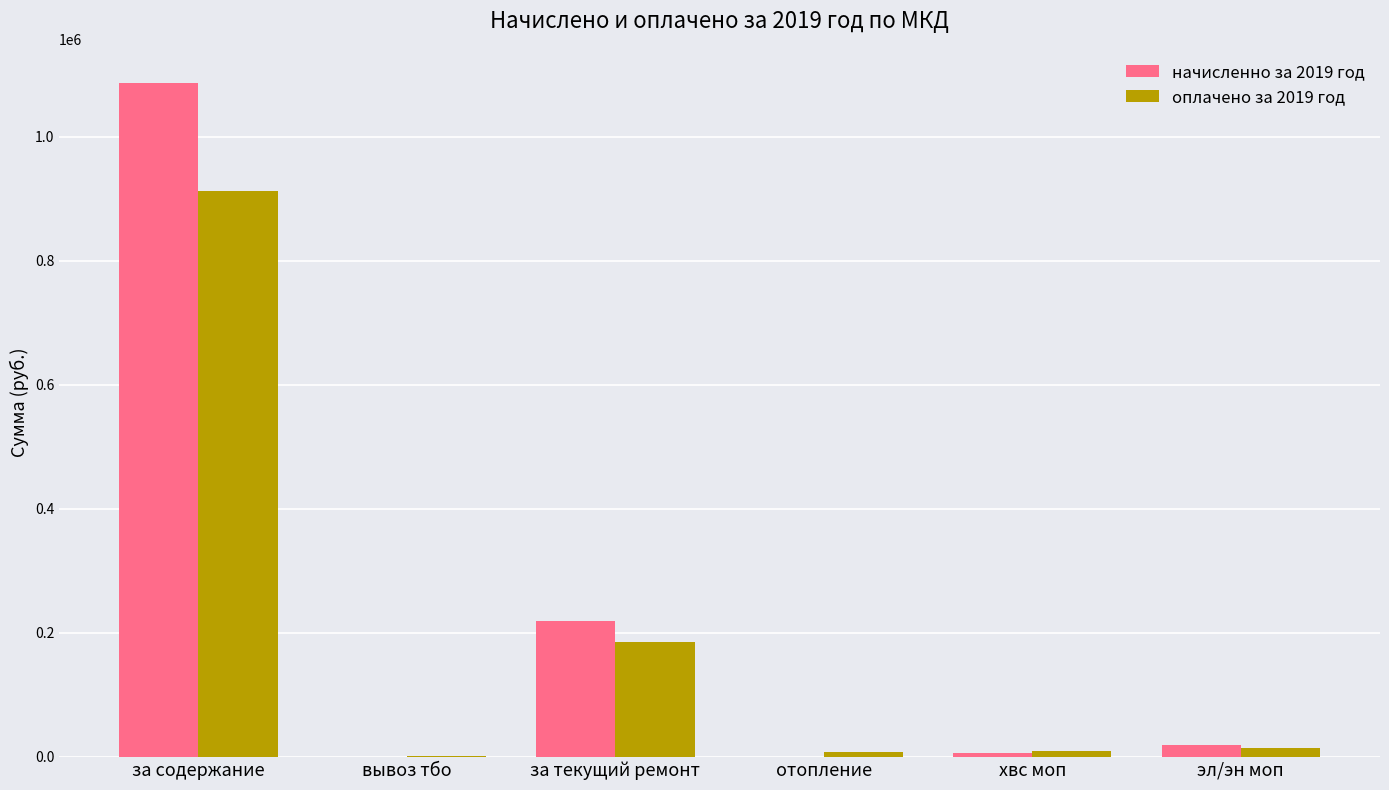

At which label does начисленно за 2019 год first exceed 18346?

за содержание